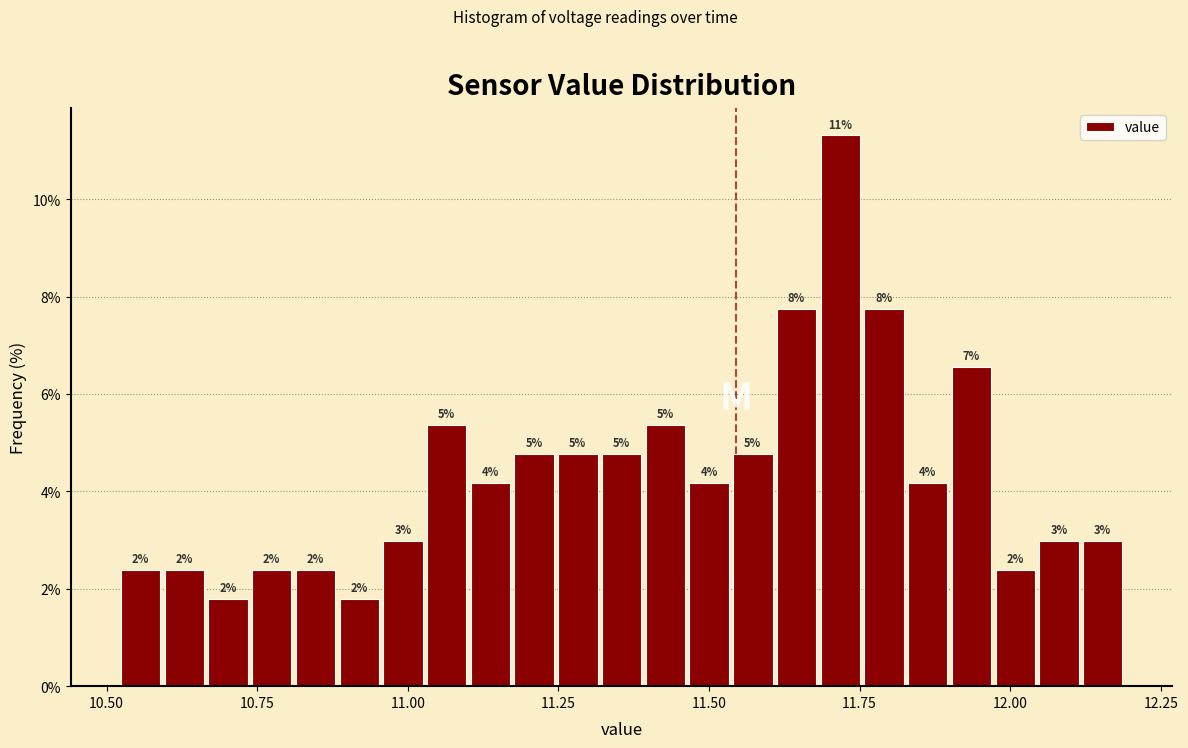

Read against the x-axis, roughly where is the centre of the tallest bar?

11.70